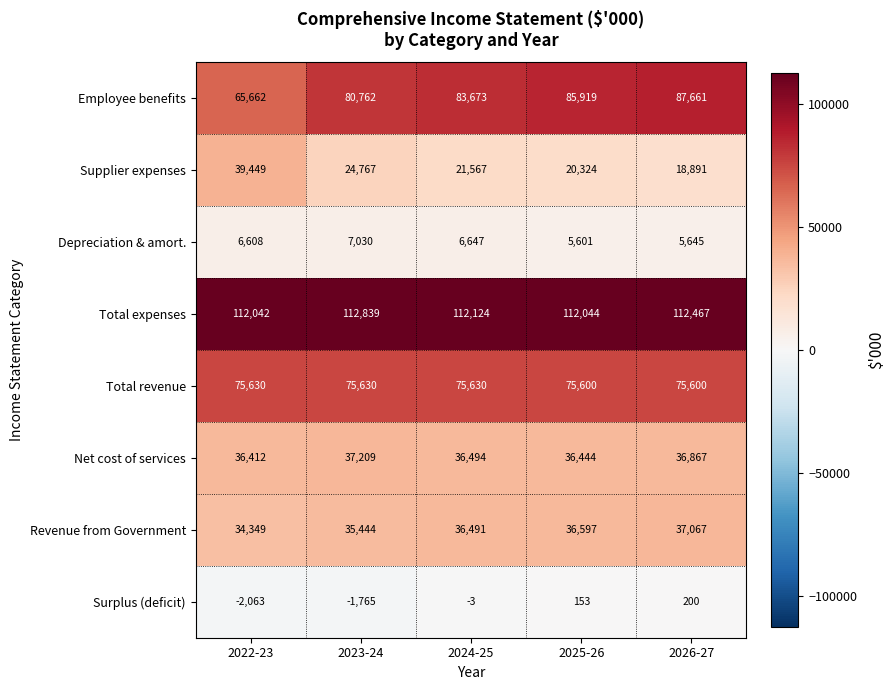

What is the sum of the Depreciation & amort. values at 2022-23 and 2026-27?

12253